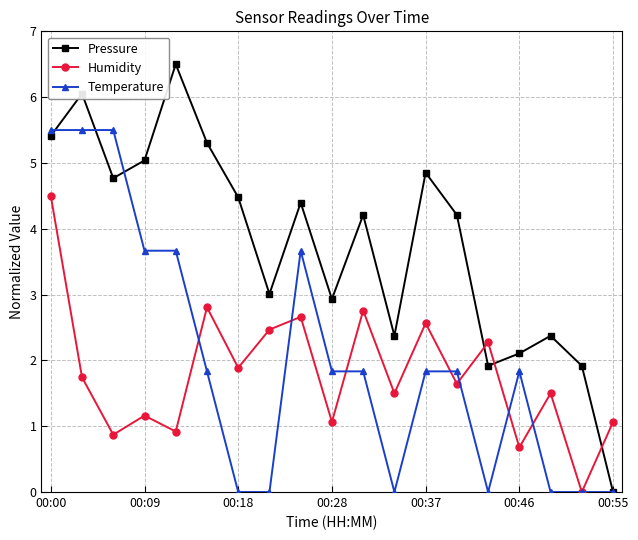

How many lines are shown in the chart?

3